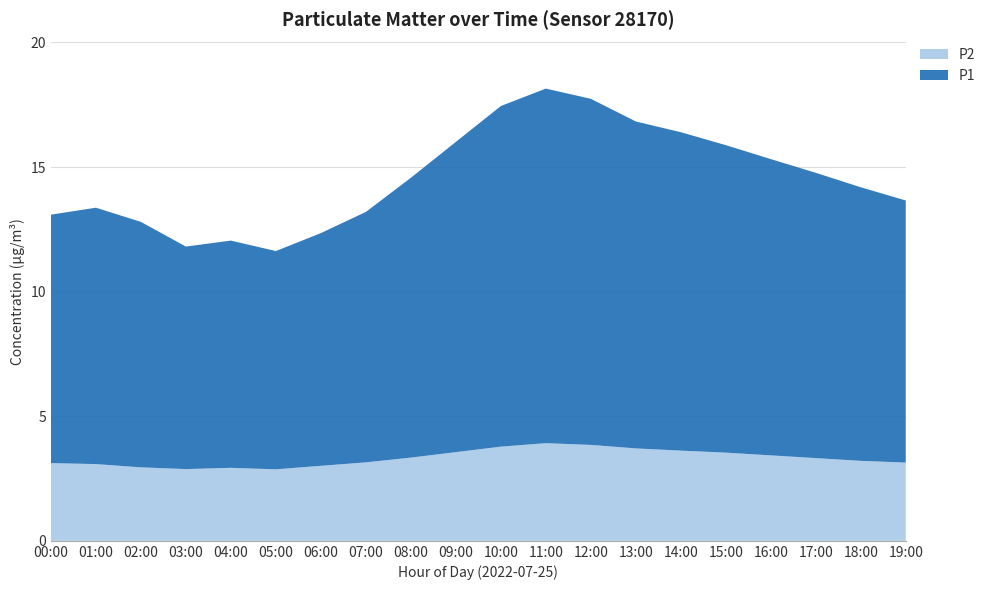

Reading left to right, list all the values displayed in this chart.

P1: 00:00=9.5	01:00=10.2	02:00=9.8	03:00=8.9	04:00=9.1	05:00=8.8	06:00=9.3	07:00=10.1	08:00=11.2	09:00=12.4	10:00=13.7	11:00=14.2	12:00=13.9	13:00=13.1	14:00=12.8	15:00=12.3	16:00=11.9	17:00=11.4	18:00=11.0	19:00=10.5
P2: 00:00=3.1	01:00=3.1	02:00=3.0	03:00=2.9	04:00=2.9	05:00=2.9	06:00=3.0	07:00=3.1	08:00=3.3	09:00=3.6	10:00=3.8	11:00=3.9	12:00=3.9	13:00=3.7	14:00=3.6	15:00=3.5	16:00=3.4	17:00=3.3	18:00=3.2	19:00=3.1